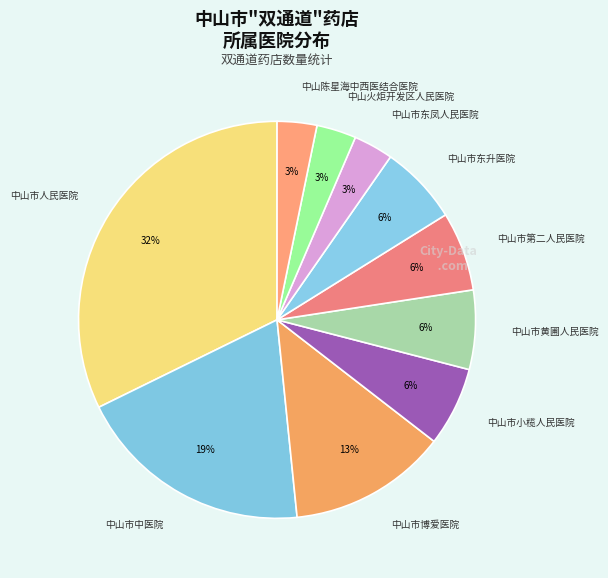

Does 中山市东升医院 account for over 50% of the chart?

No